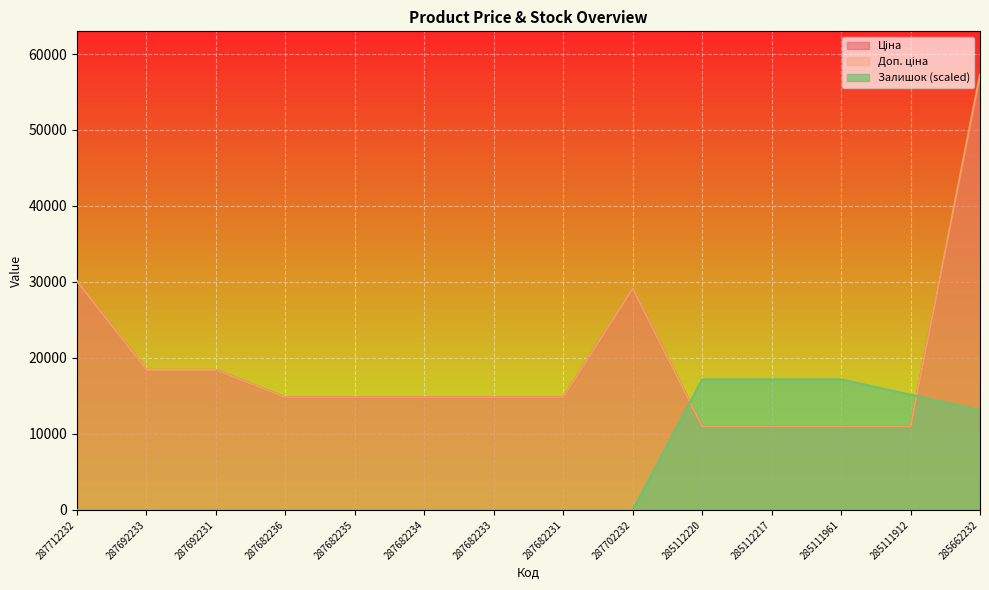

What is the label of the 1st point from the right?

285662232